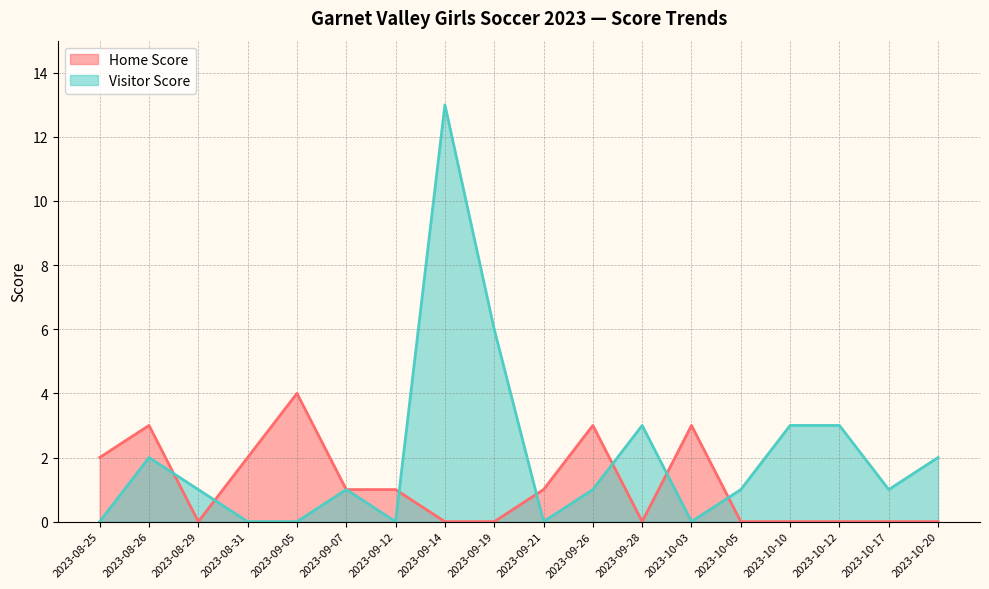

Reading left to right, transcribe all the data shown in this chart.

Home Score: 2023-08-25=2	2023-08-26=3	2023-08-29=0	2023-08-31=2	2023-09-05=4	2023-09-07=1	2023-09-12=1	2023-09-14=0	2023-09-19=0	2023-09-21=1	2023-09-26=3	2023-09-28=0	2023-10-03=3	2023-10-05=0	2023-10-10=0	2023-10-12=0	2023-10-17=0	2023-10-20=0
Visitor Score: 2023-08-25=0	2023-08-26=2	2023-08-29=1	2023-08-31=0	2023-09-05=0	2023-09-07=1	2023-09-12=0	2023-09-14=13	2023-09-19=6	2023-09-21=0	2023-09-26=1	2023-09-28=3	2023-10-03=0	2023-10-05=1	2023-10-10=3	2023-10-12=3	2023-10-17=1	2023-10-20=2